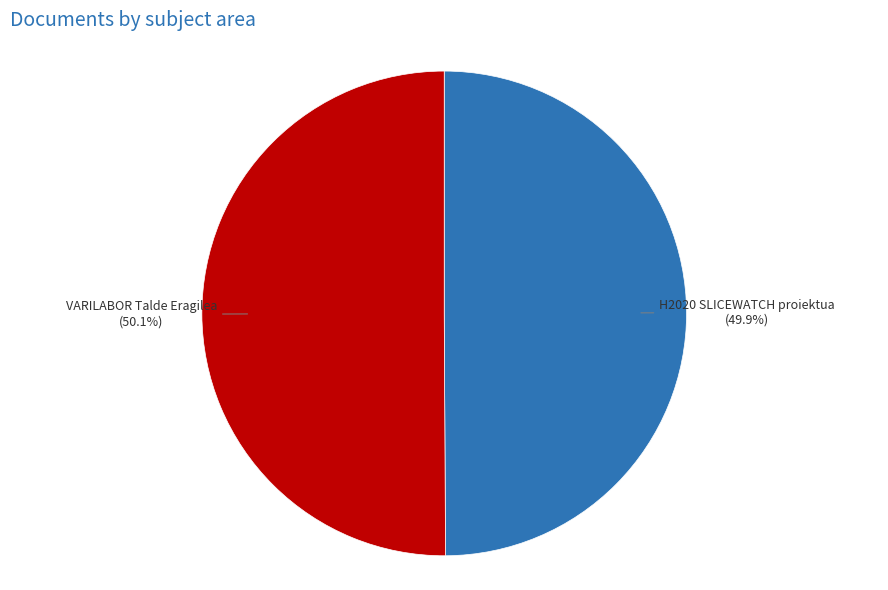

Is there a majority slice in this chart?

Yes